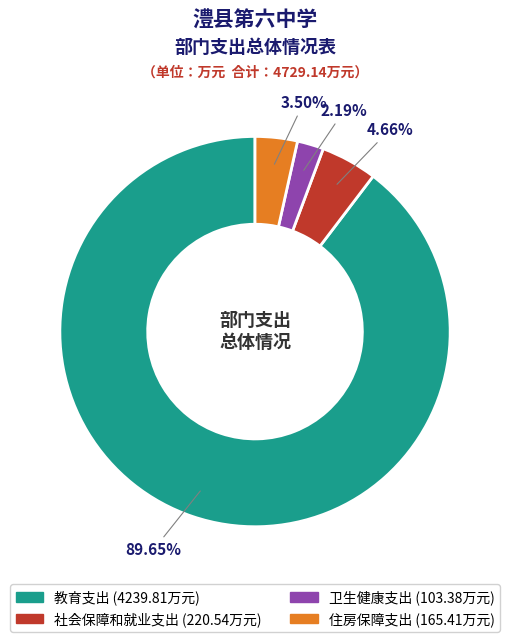

Rank the categories by value from lowest to highest.

卫生健康支出, 住房保障支出, 社会保障和就业支出, 教育支出